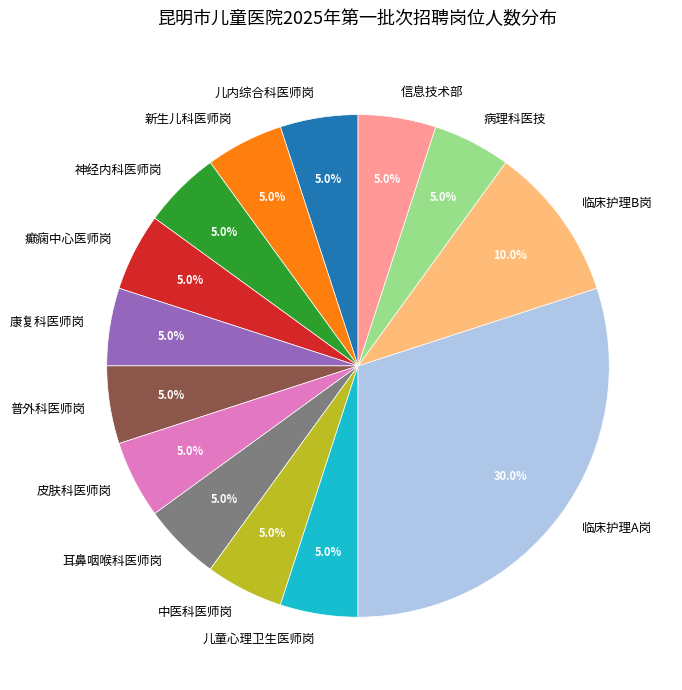

What is the largest slice in the pie chart?

临床护理A岗